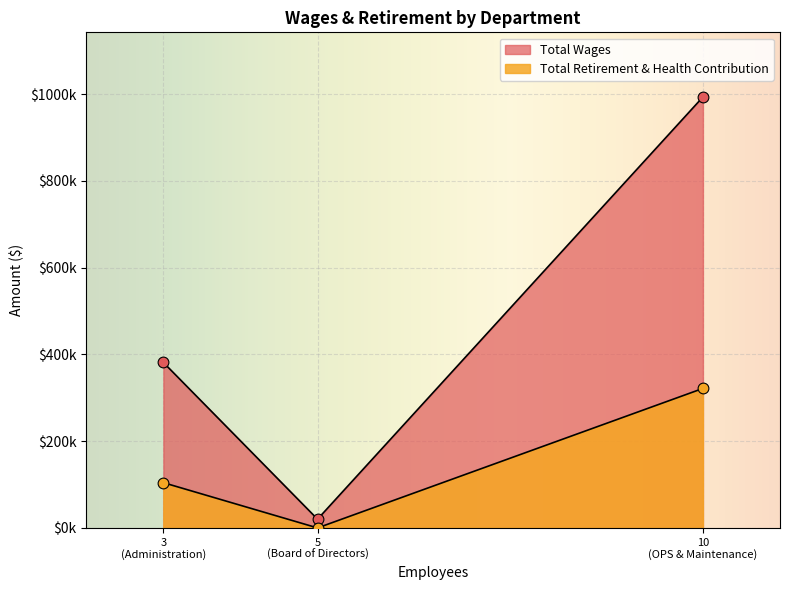

At how many categories does at least one series exceed 496631?

1